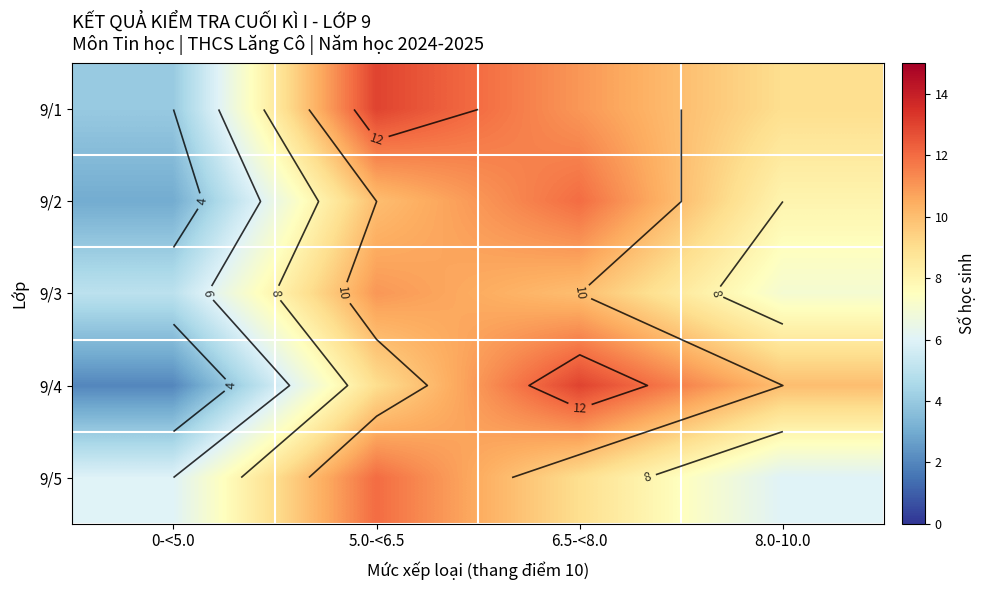

Where is 9/3 nearest to the value 8?

8.0-10.0